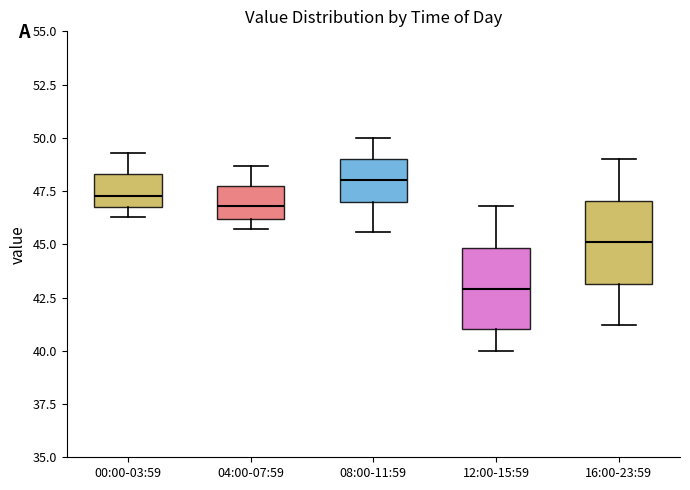

Reading left to right, transcribe this box plot: for each box, give where its median line is, the range the box spans, and where its two whiskers end, as read against the y-axis. The values are not printed on the chart, so give them approximately, as read against the axis.

00:00-03:59: median 47.5, box 47.0 to 48.5, whiskers 46.5 to 49.5
04:00-07:59: median 47.0, box 46.0 to 48.0, whiskers 45.5 to 48.5
08:00-11:59: median 48.0, box 47.0 to 49.0, whiskers 45.5 to 50.0
12:00-15:59: median 43.0, box 41.0 to 45.0, whiskers 40.0 to 47.0
16:00-23:59: median 45.0, box 43.0 to 47.0, whiskers 41.0 to 49.0